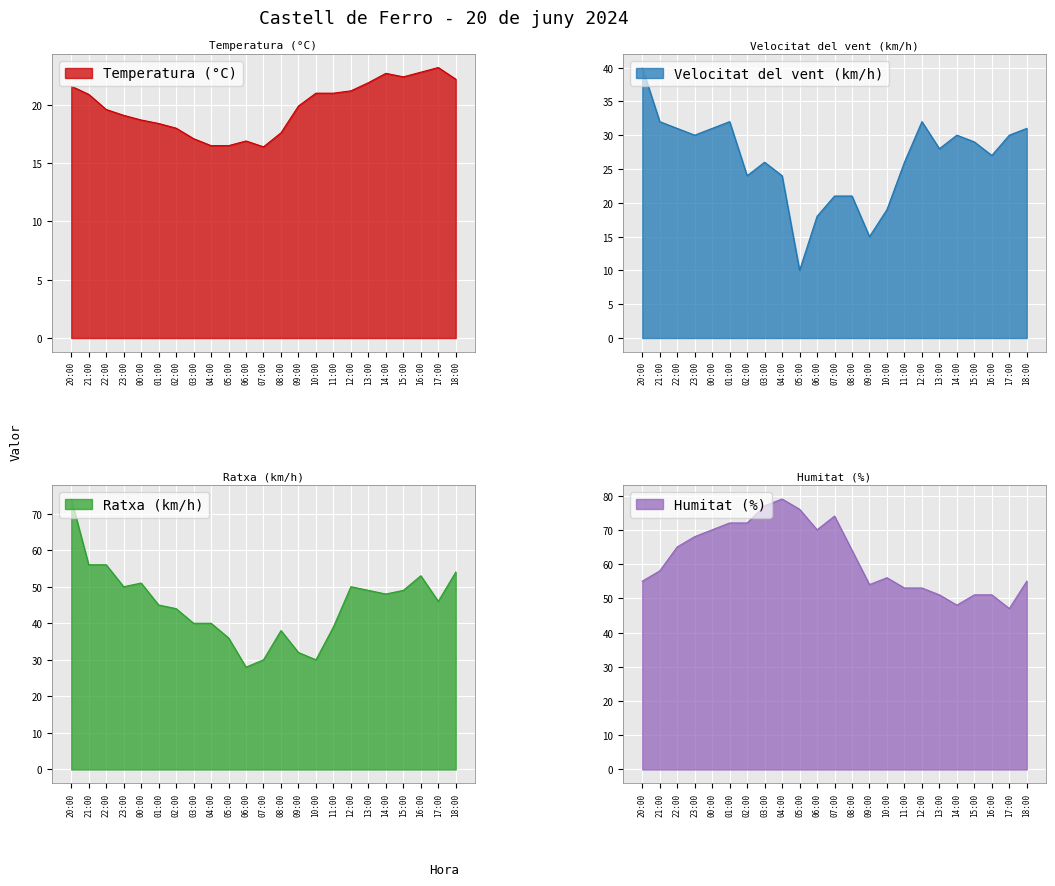

At which category is the sum across all series the highest?

20:00